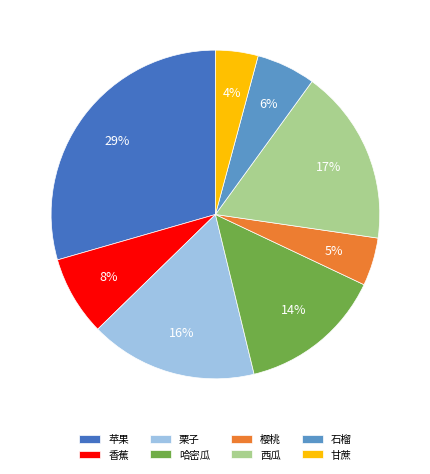

Does any single category account for the majority?

No